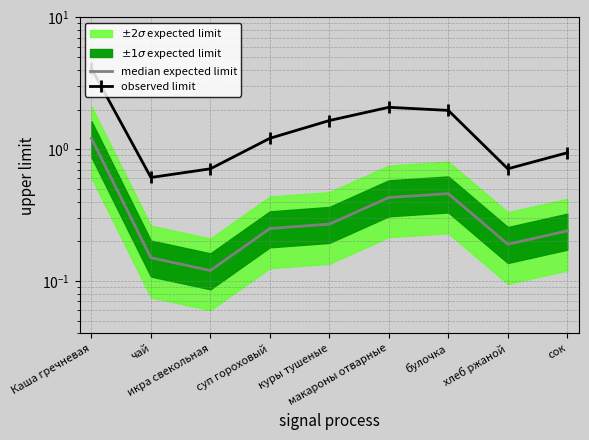

The median expected limit series shows 0.2 at суп гороховый. True or false?

True